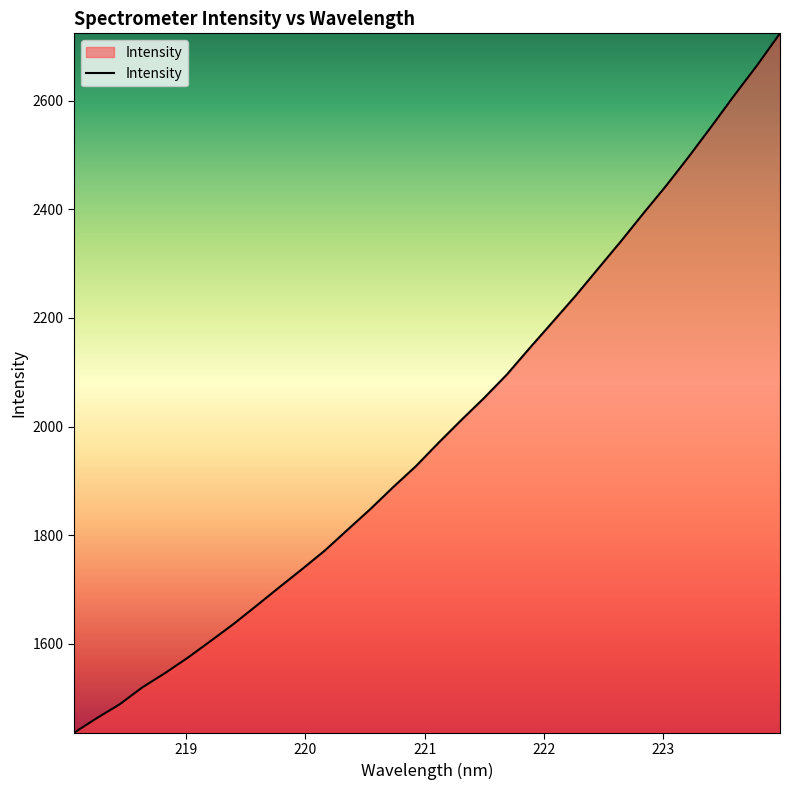

What is the minimum value shown in the chart?

1436.0